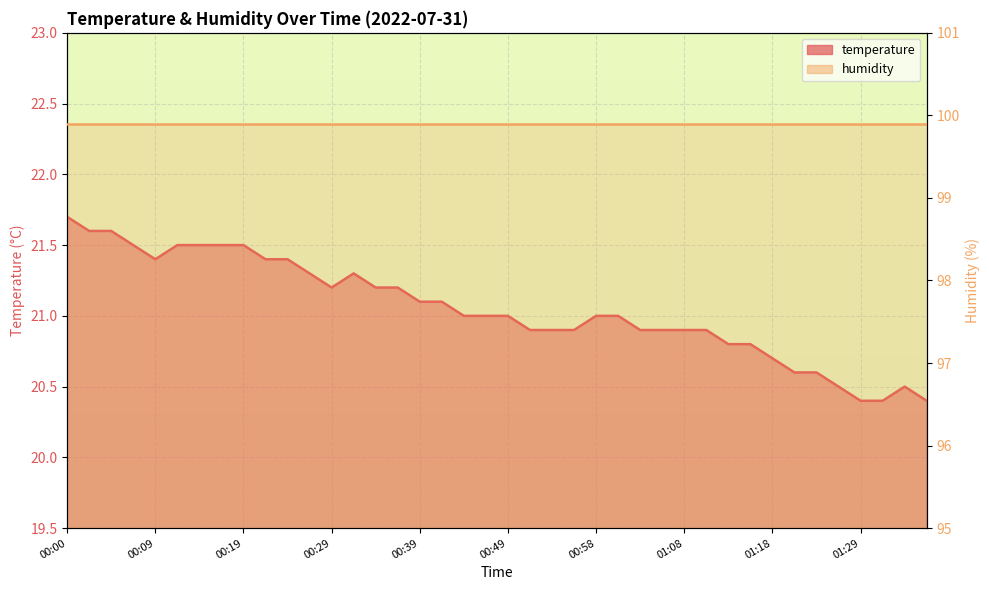

What is the smallest value displayed?

20.4